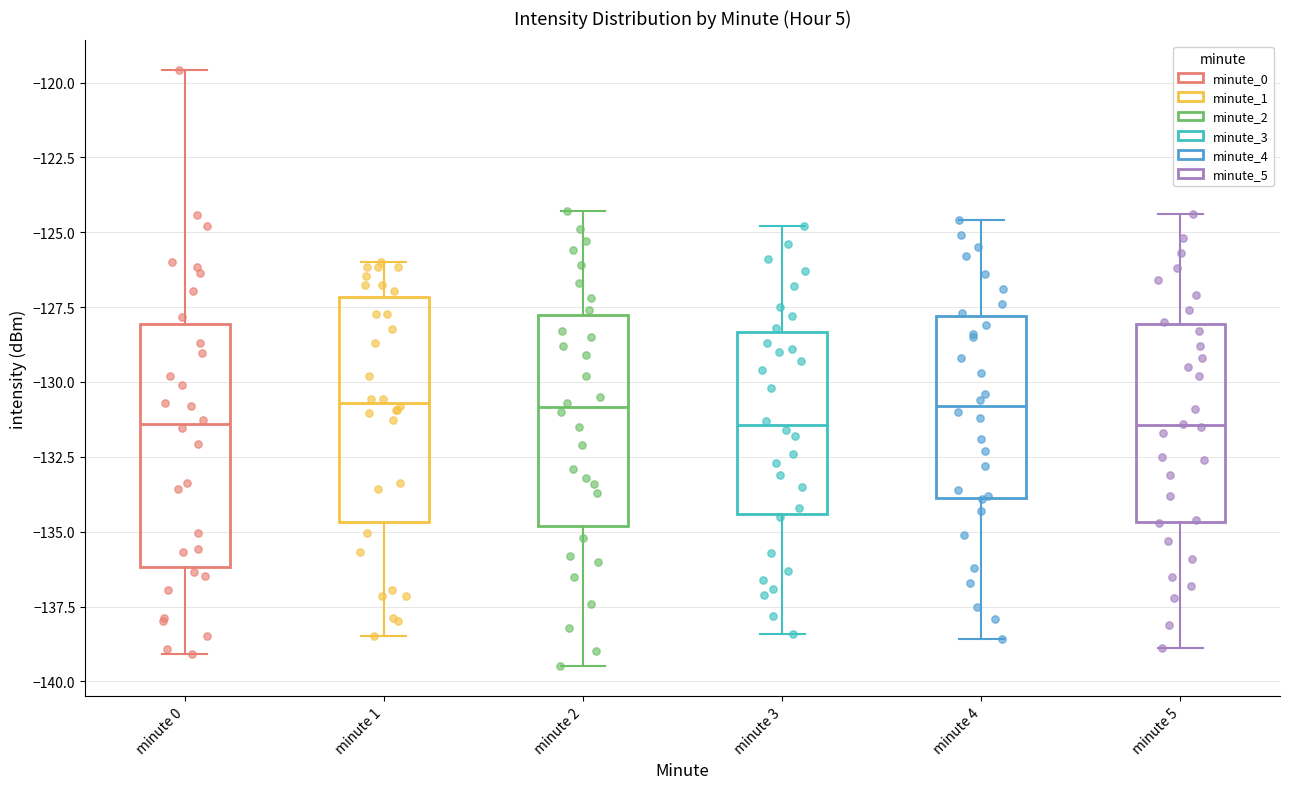

Reading left to right, transcribe this box plot: for each box, give where its median line is, the range the box spans, and where its two whiskers end, as read against the y-axis. The values are not printed on the chart, so give them approximately, as read against the axis.

minute 0: median -131.5, box -136.0 to -128.0, whiskers -139.0 to -119.5
minute 1: median -130.5, box -134.5 to -127.0, whiskers -138.5 to -126.0
minute 2: median -131.0, box -135.0 to -128.0, whiskers -139.5 to -124.5
minute 3: median -131.5, box -134.5 to -128.5, whiskers -138.5 to -125.0
minute 4: median -131.0, box -134.0 to -128.0, whiskers -138.5 to -124.5
minute 5: median -131.5, box -134.5 to -128.0, whiskers -139.0 to -124.5